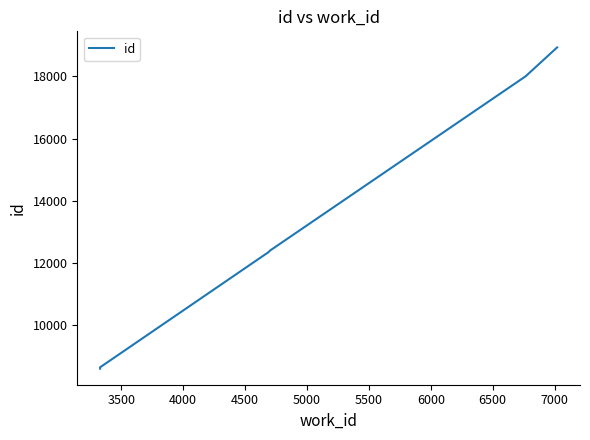

What is the average value?

13395